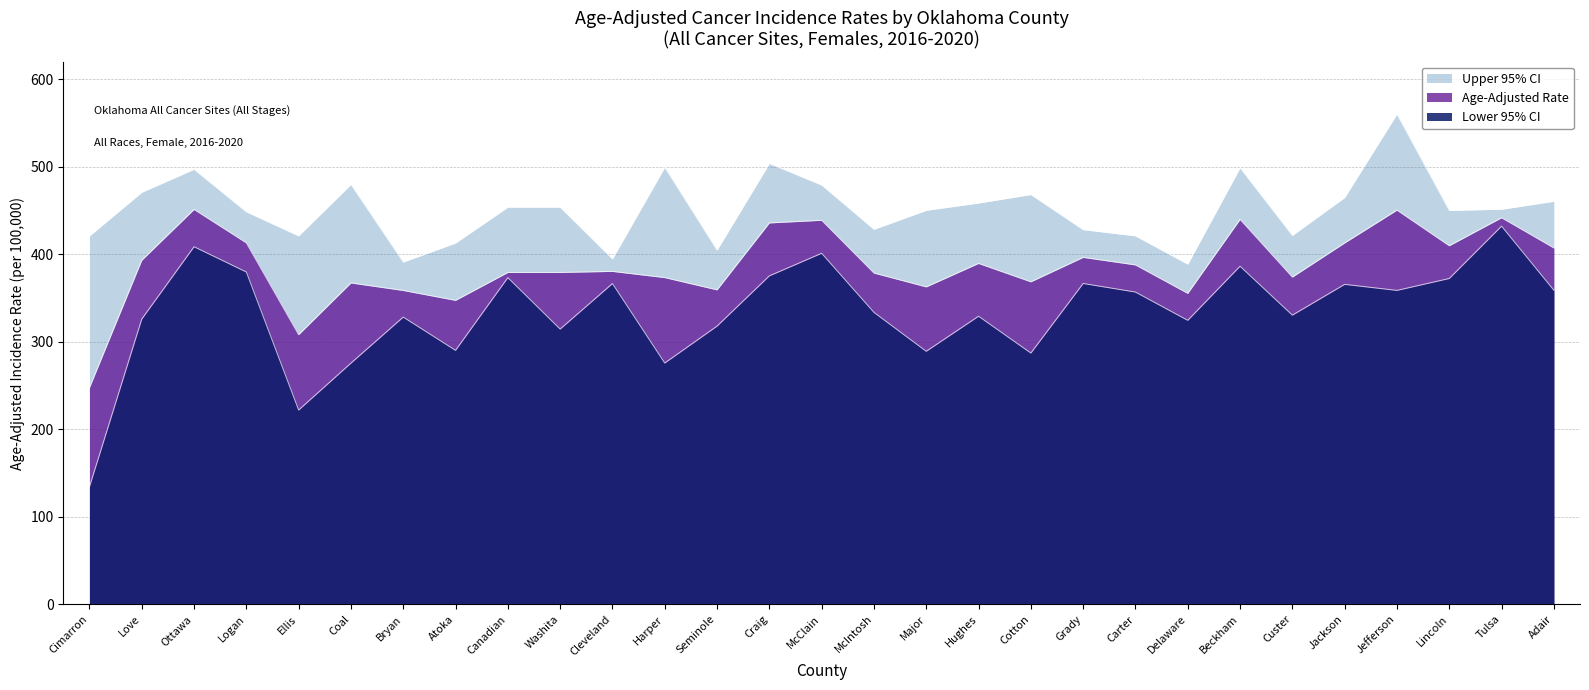

What are all the series names shown in the legend?

Lower 95% CI, Age-Adjusted Rate, Upper 95% CI